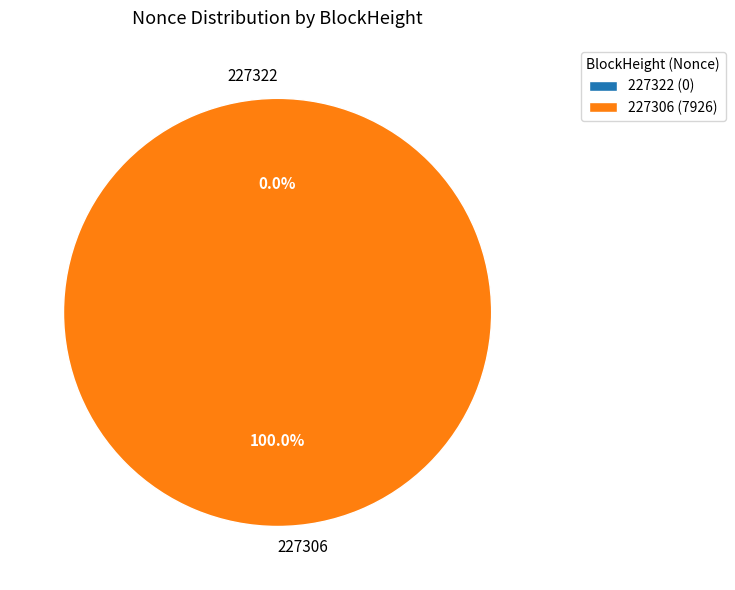

Is there any slice that represents more than half of the pie?

Yes